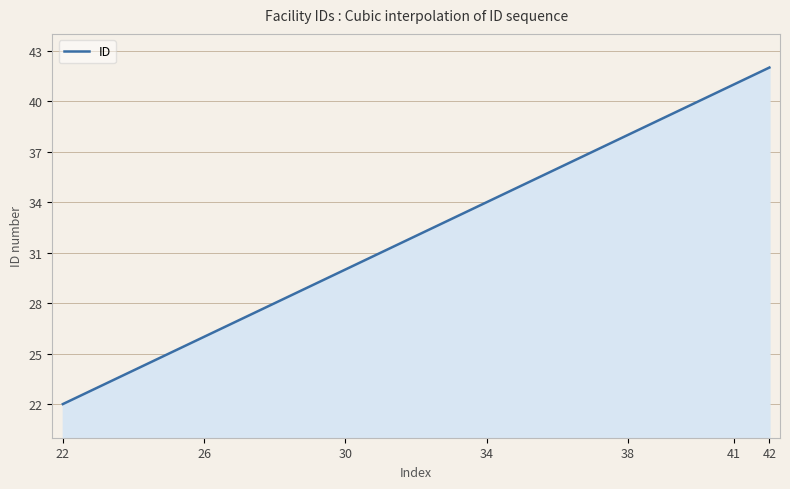

What is the smallest value displayed?

22.0